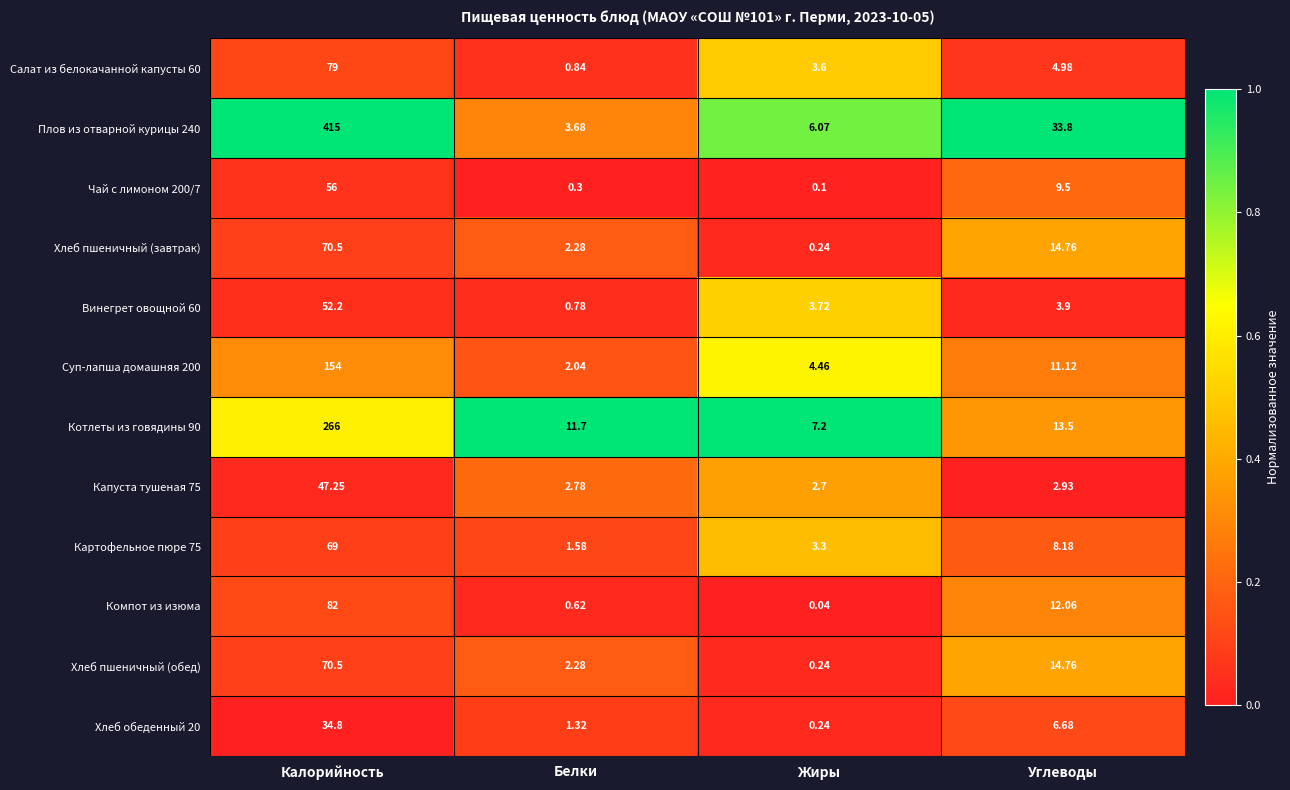

At how many categories does at least one series exceed 0?

4